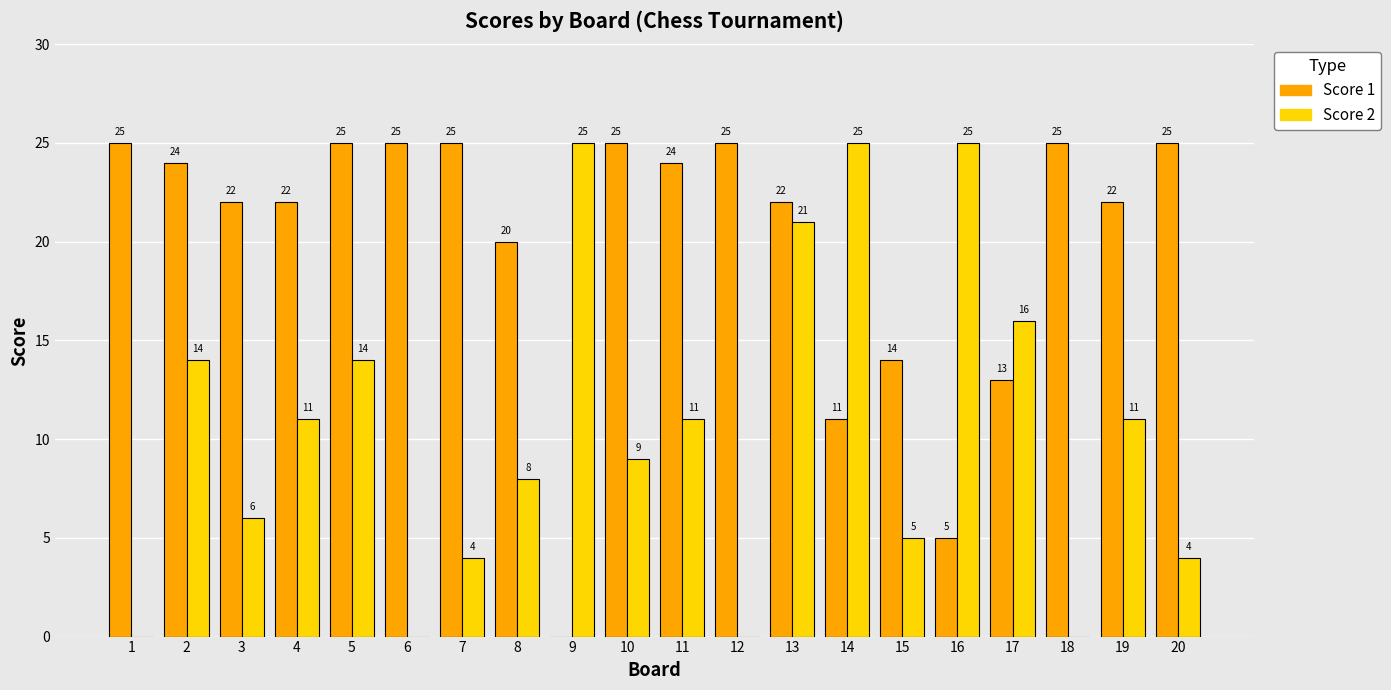

Which series changed the most between 7 and 16?

Score 2